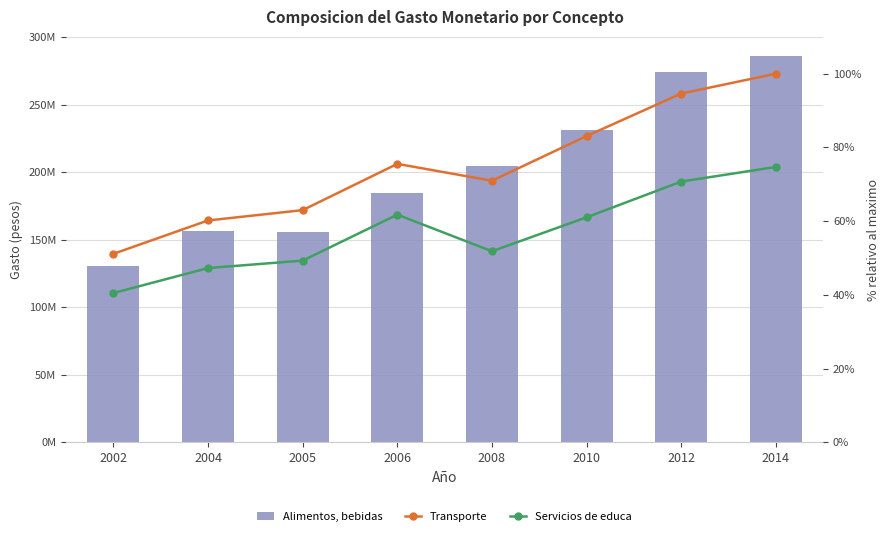

At how many categories does at least one series exceed 229129358?

3